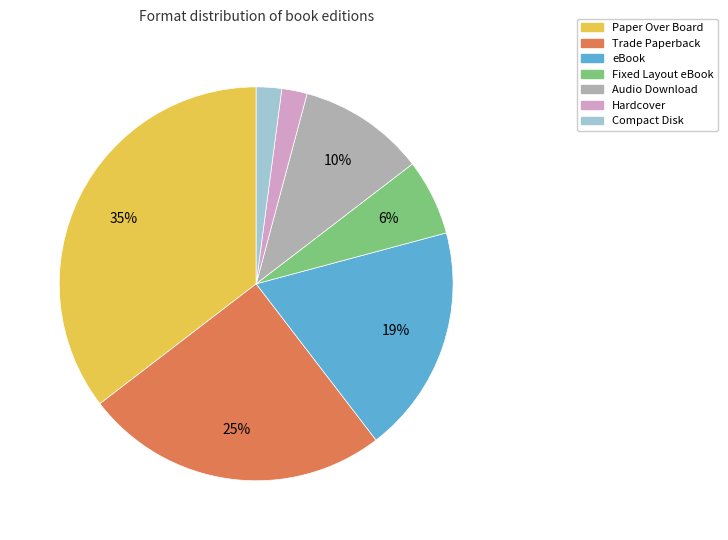

Which slice is the largest?

Paper Over Board